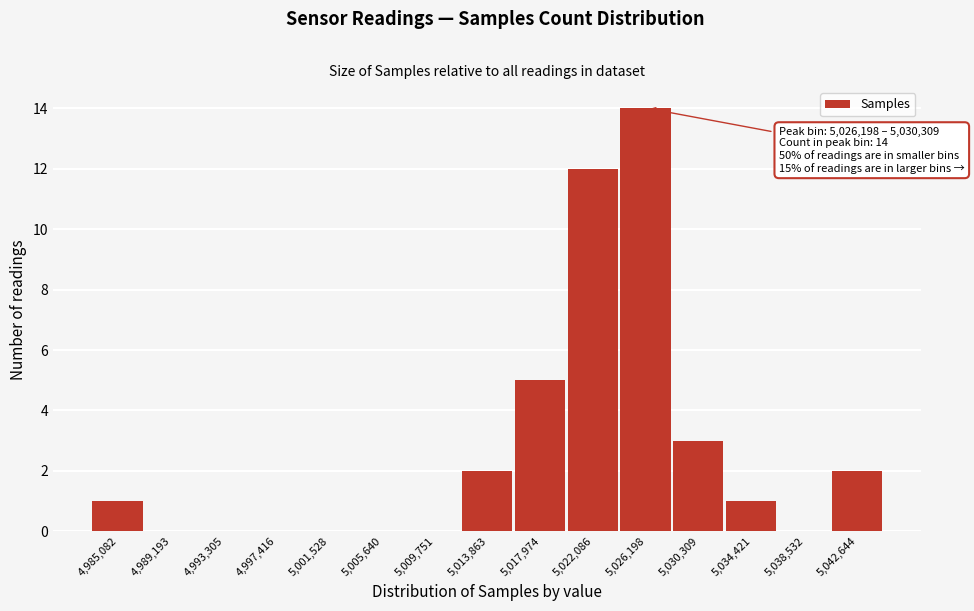

Reading right to left, what are all the values shown in this chart?

5,042,644=2	5,038,532=0	5,034,421=1	5,030,309=3	5,026,198=14	5,022,086=12	5,017,974=5	5,013,863=2	5,009,751=0	5,005,640=0	5,001,528=0	4,997,416=0	4,993,305=0	4,989,193=0	4,985,082=1